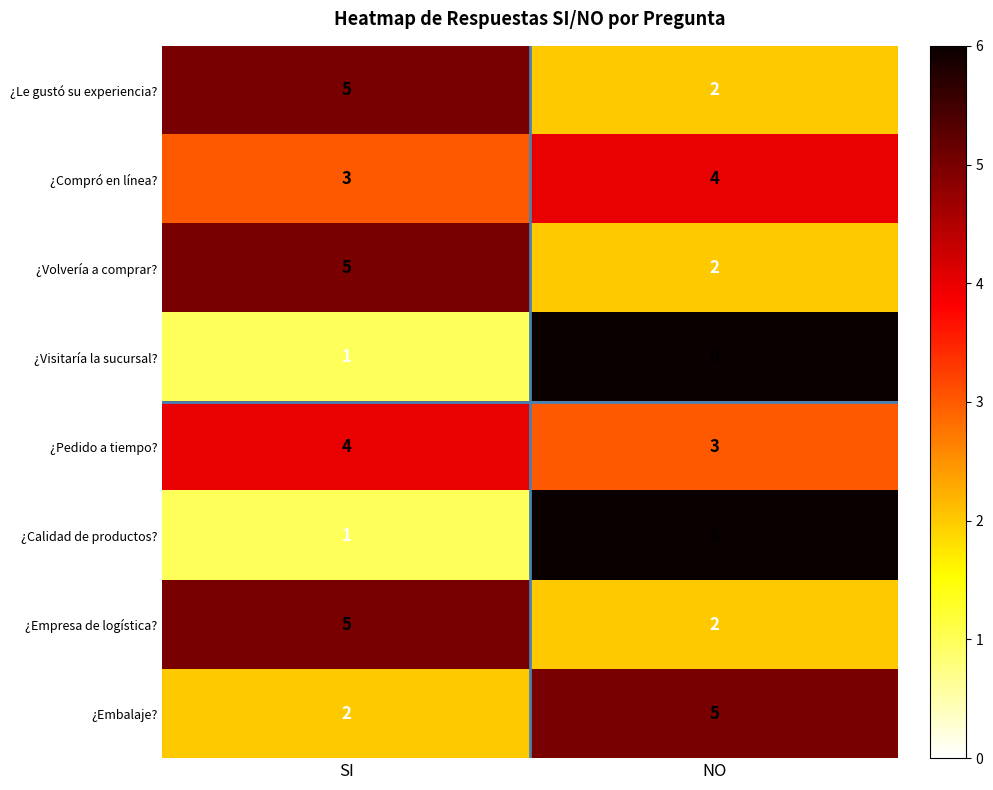

At which label is ¿Visitaría la sucursal? closest to 3?

SI